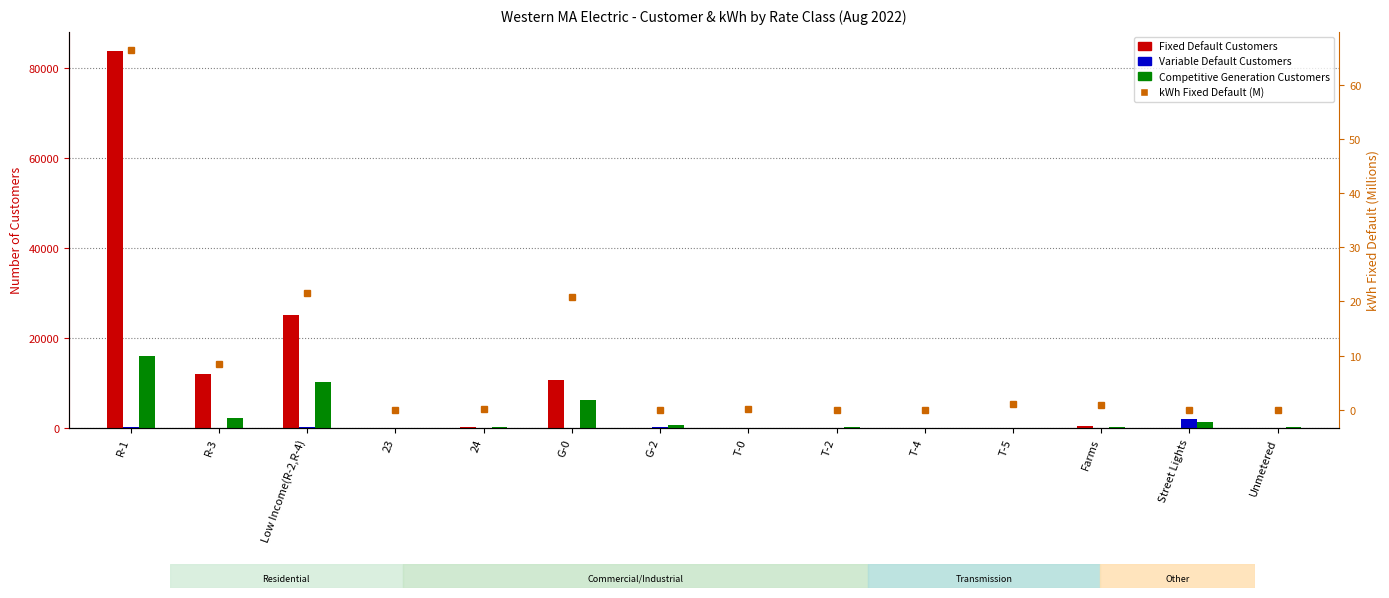

True or false: Fixed Default Customers has a value of 24982.0 at Low Income(R-2,R-4).

True